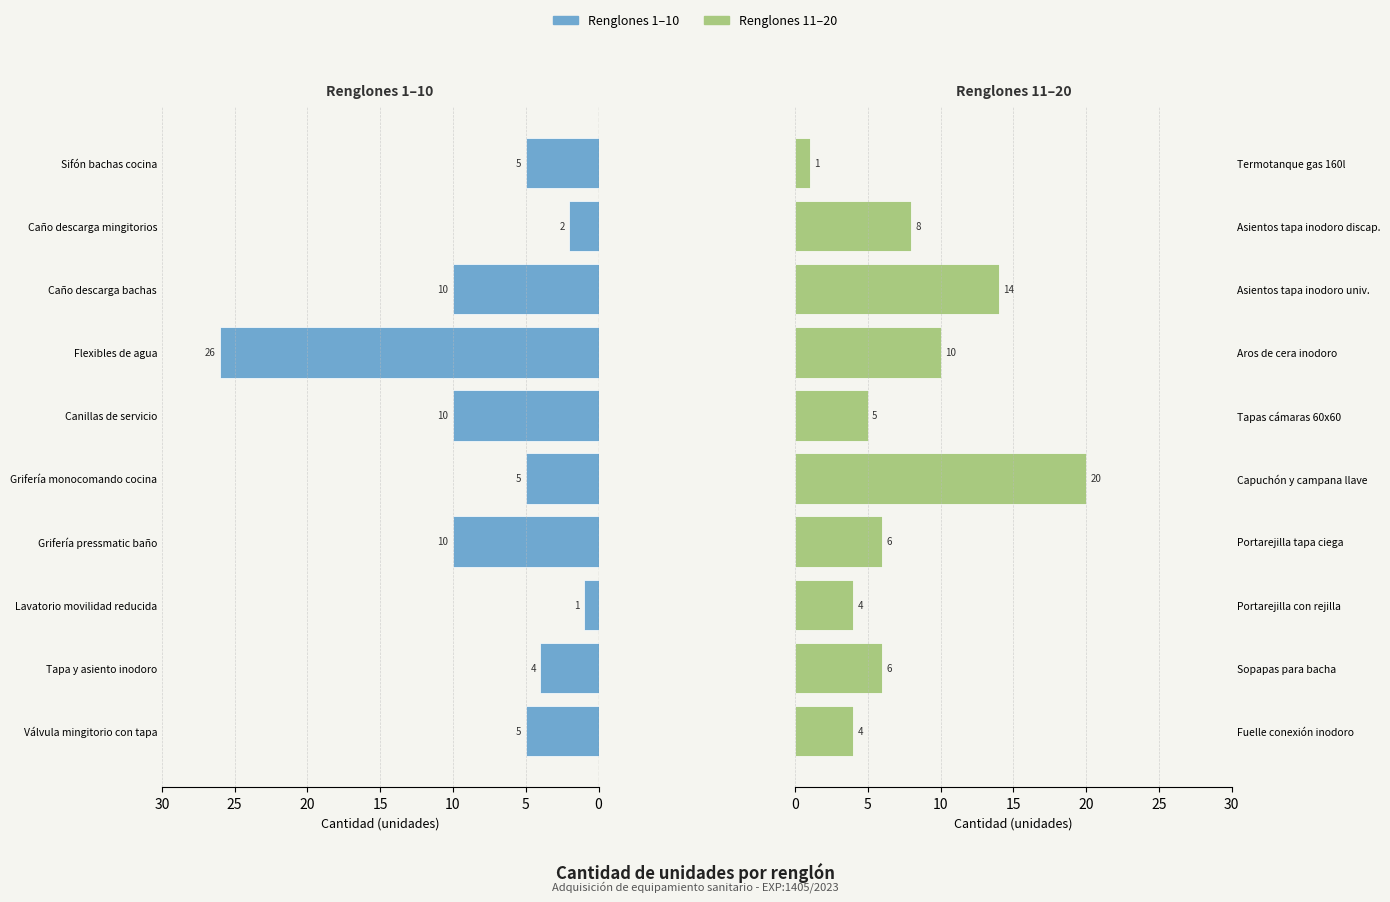

Are the bars grouped side by side (vs. stacked)?

Yes